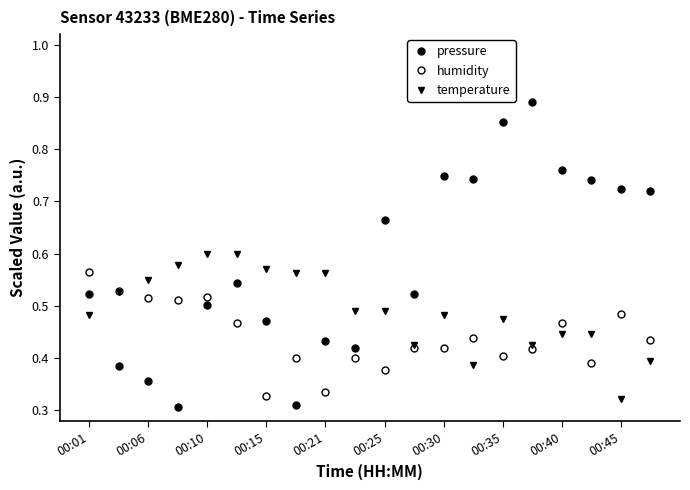

Does the chart have visible grid lines?

No